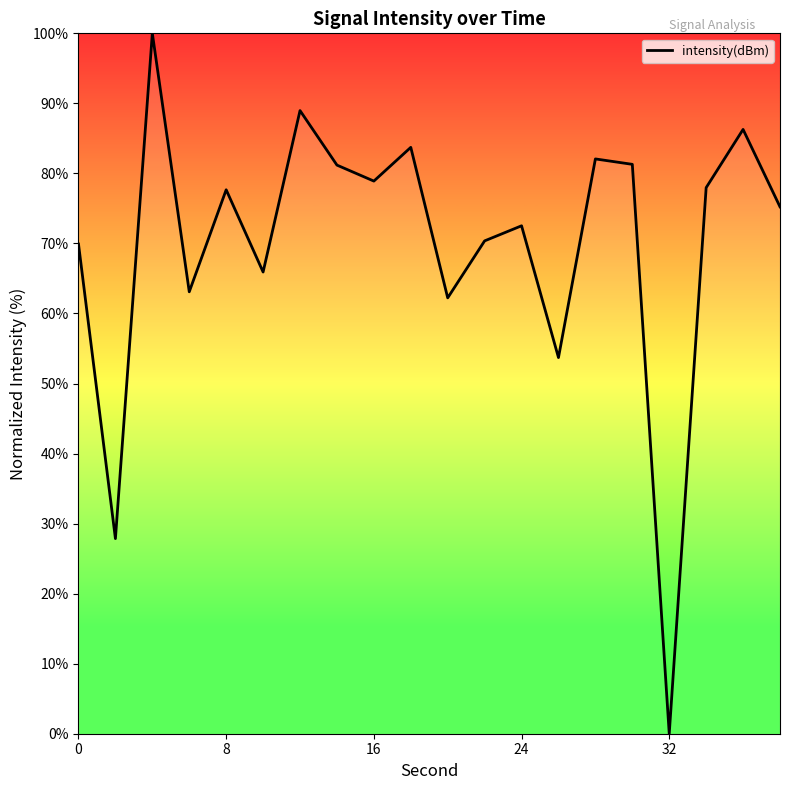

Does the chart have visible grid lines?

No